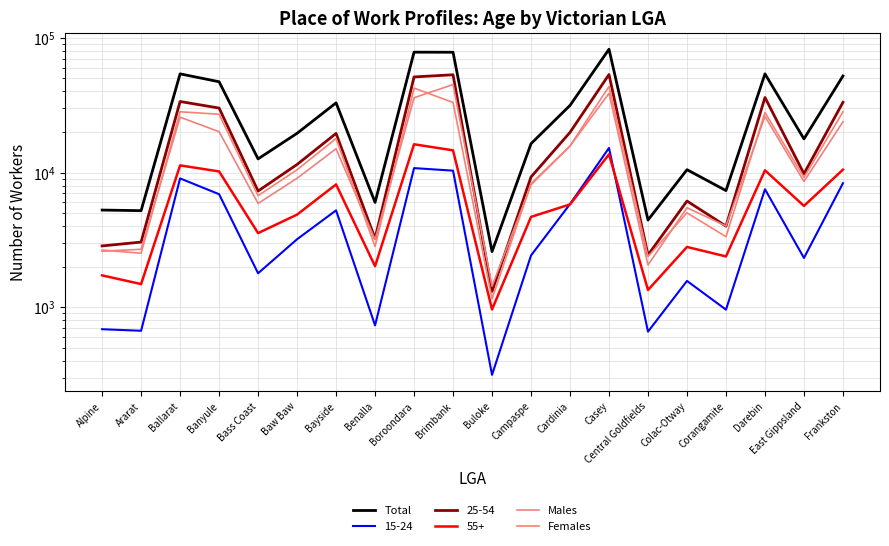

True or false: Males has more than 1 points higher than both neighbors.

True